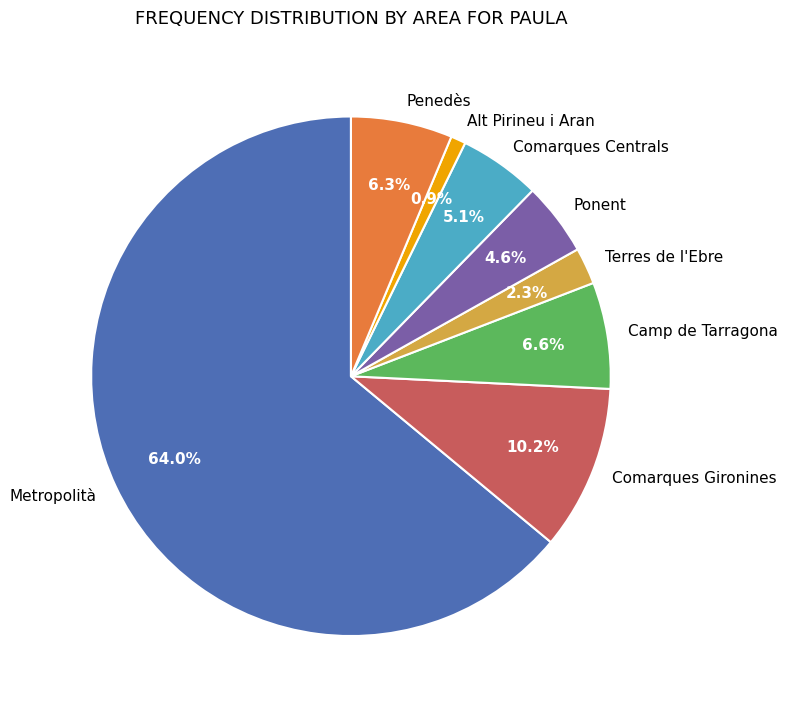

How much of the chart is everything except Ponent?

95.4%